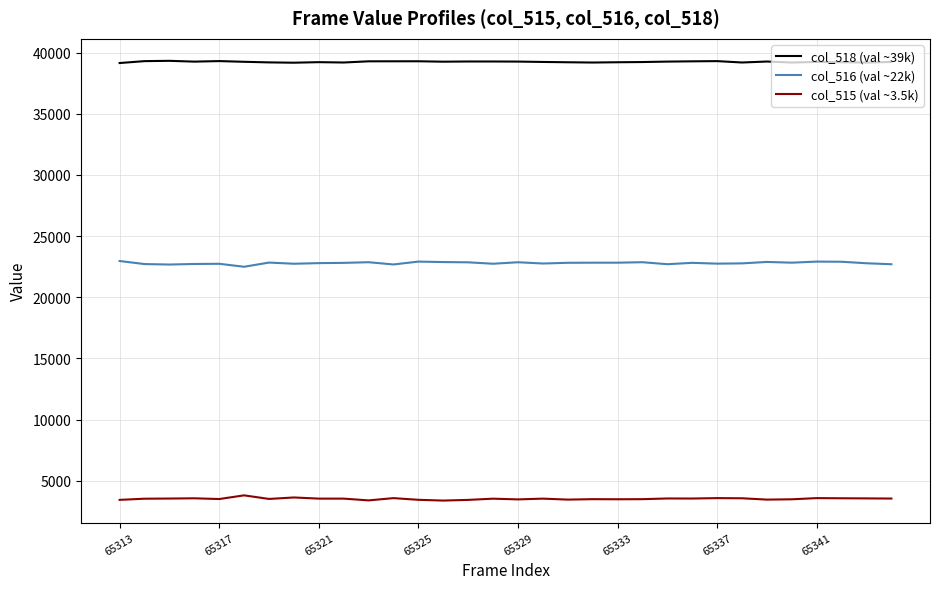

True or false: col_518 (val ~39k) and col_515 (val ~3.5k) cross at least once.

False